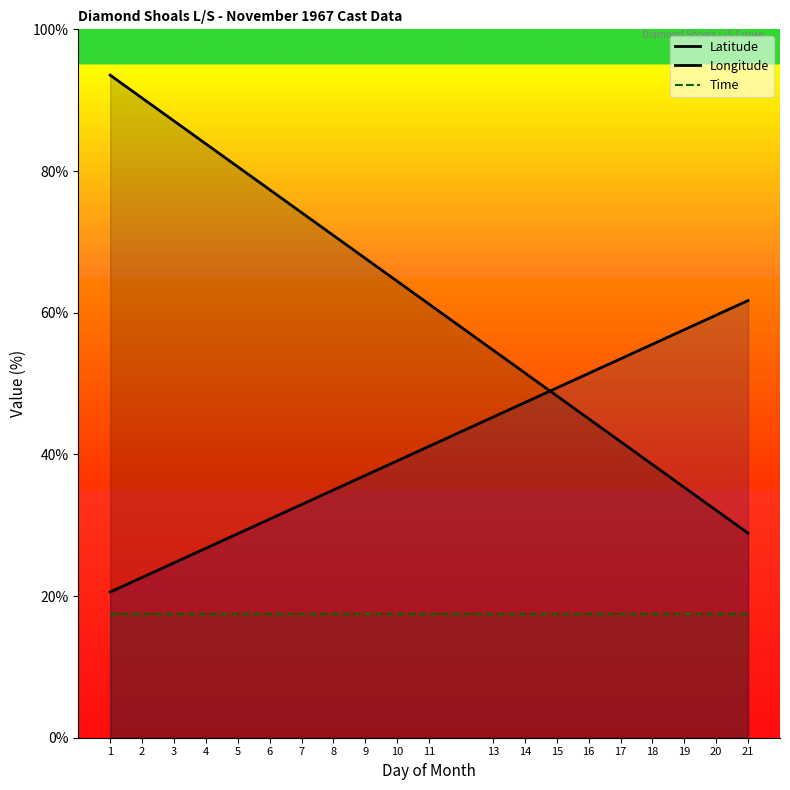

Reading right to left, extract all data points from this chart.

Latitude: 21=28.9	20=32.1	19=35.3	18=38.6	17=41.8	16=45.0	15=48.3	14=51.5	13=54.7	11=61.2	10=64.4	9=67.7	8=70.9	7=74.1	6=77.4	5=80.6	4=83.8	3=87.1	2=90.3	1=93.5
Longitude: 21=61.7	20=59.7	19=57.6	18=55.5	17=53.5	16=51.4	15=49.4	14=47.3	13=45.3	11=41.1	10=39.1	9=37.0	8=35.0	7=32.9	6=30.9	5=28.8	4=26.7	3=24.7	2=22.6	1=20.6
Time: 21=17.5	20=17.5	19=17.5	18=17.5	17=17.5	16=17.5	15=17.5	14=17.5	13=17.5	11=17.5	10=17.5	9=17.5	8=17.5	7=17.5	6=17.5	5=17.5	4=17.5	3=17.5	2=17.5	1=17.5